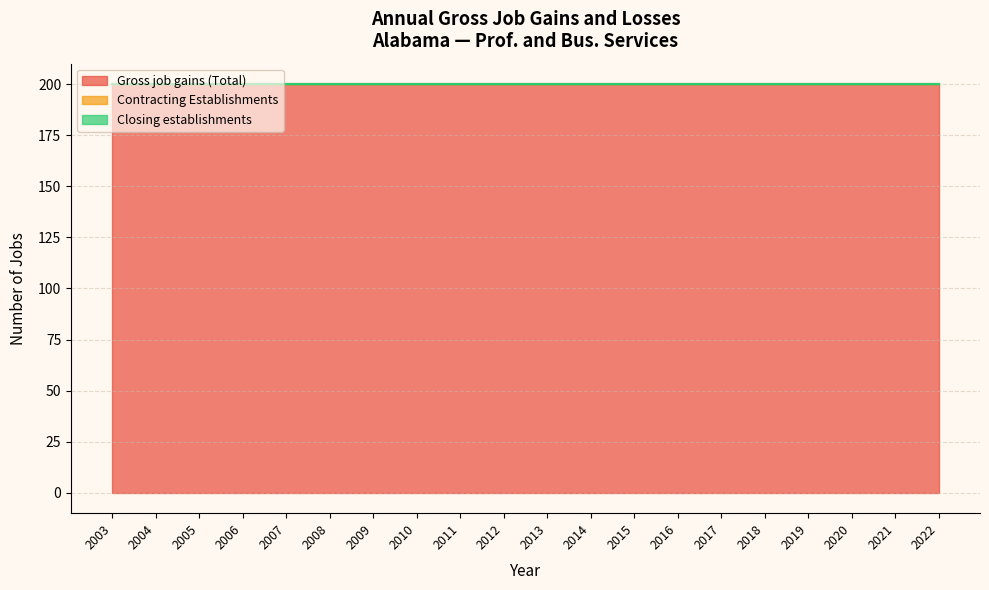

True or false: Contracting Establishments and Closing establishments cross at least once.

False